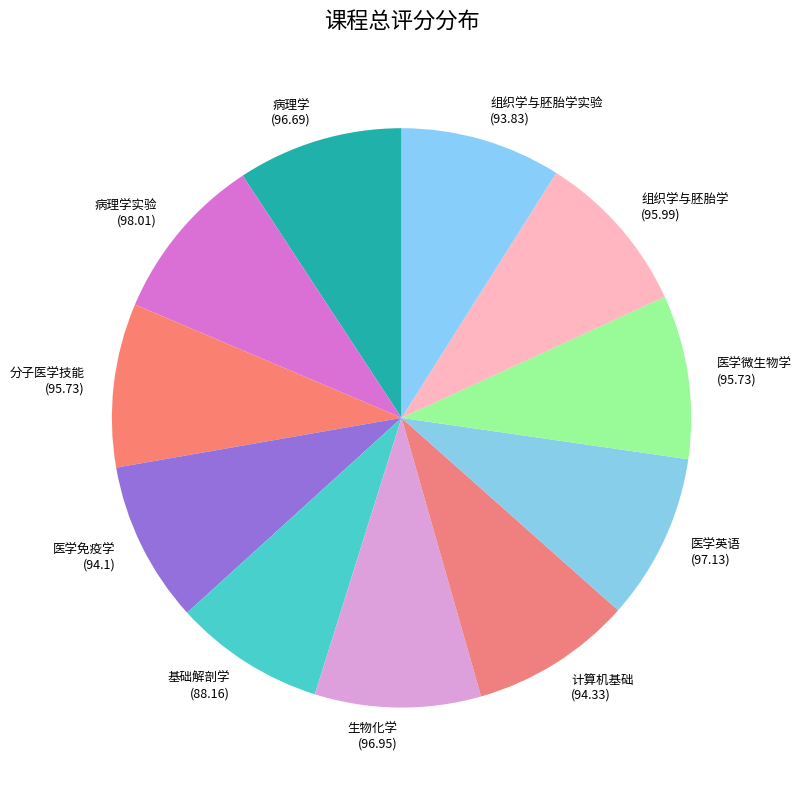

What is the ratio of the value at 基础解剖学 (88.16) to the value at 医学微生物学 (95.73)?

0.9